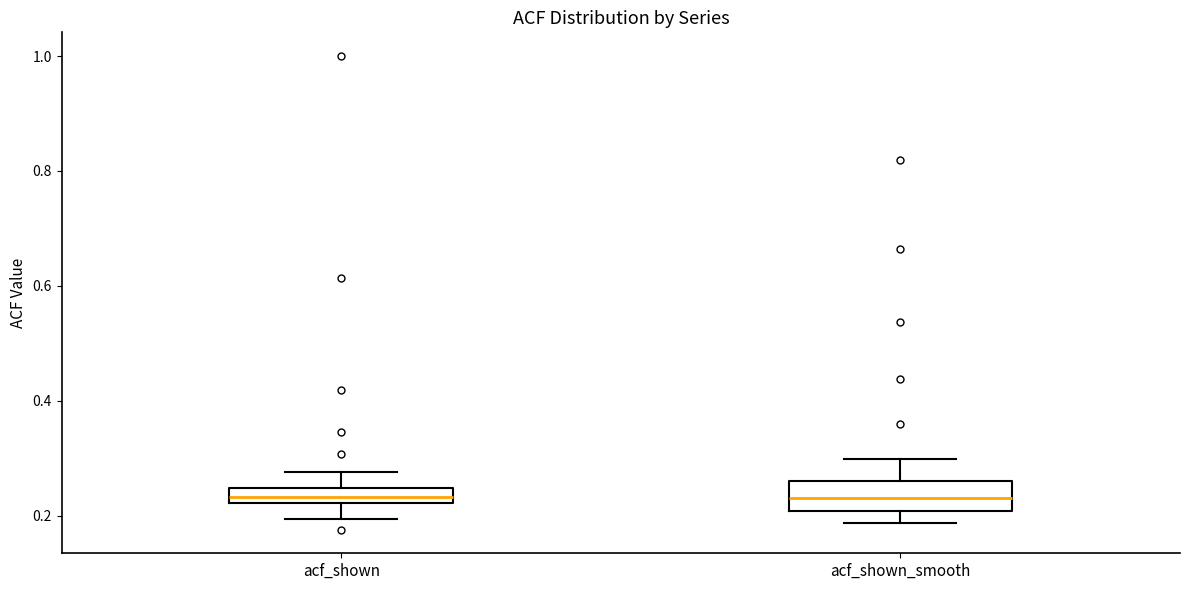

Where does the lower whisker of the box for acf_shown end on the y-axis? The values are not printed on the chart, so give them approximately, as read against the axis.

0.20